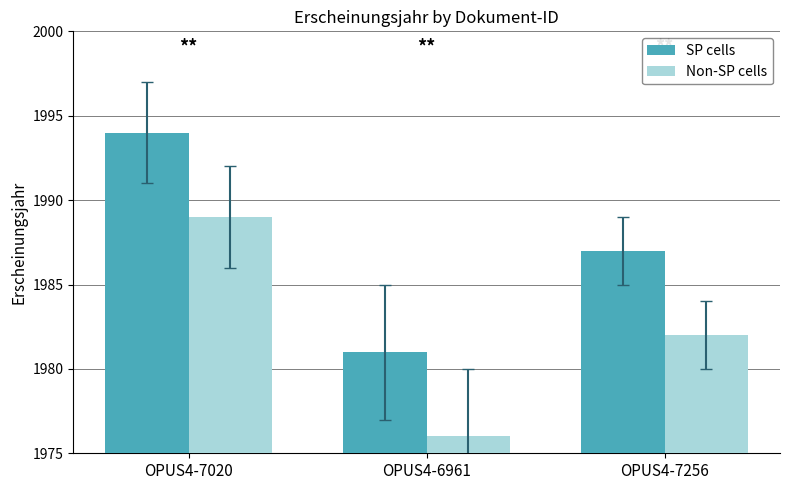

The Non-SP cells series shows 2979 at OPUS4-7020. True or false?

False